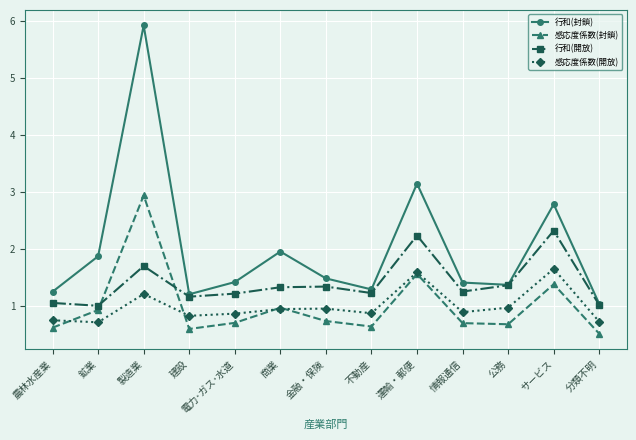

Rank the series by their maximum value, from lowest to highest.

感応度係数(開放), 行和(開放), 感応度係数(封鎖), 行和(封鎖)